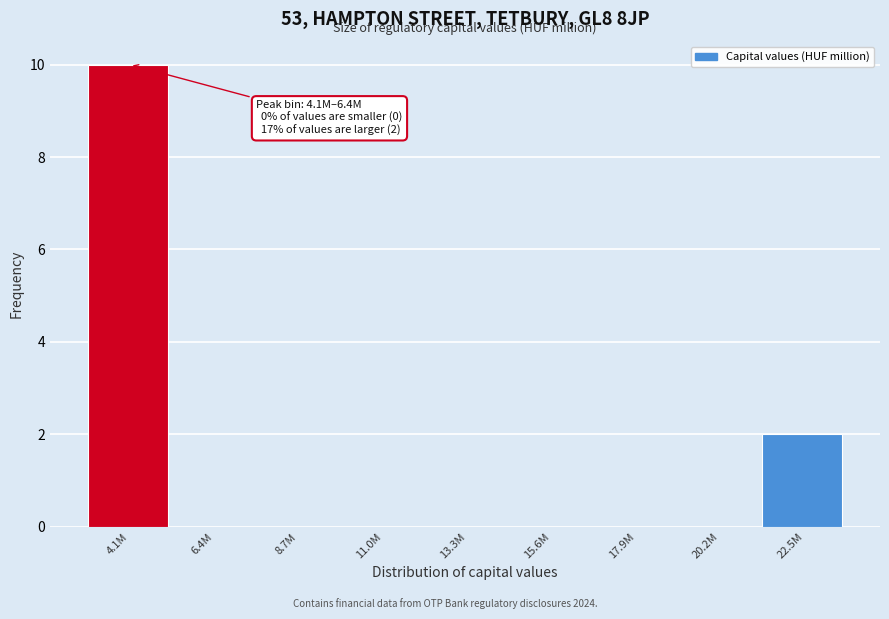

Reading left to right, transcribe all the data shown in this chart.

4.1M=10	6.4M=0	8.7M=0	11.0M=0	13.3M=0	15.6M=0	17.9M=0	20.2M=0	22.5M=2